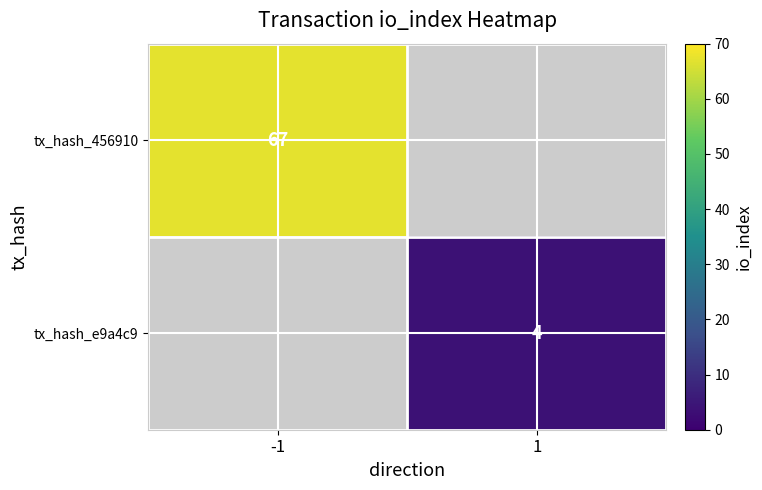

The tx_hash_e9a4c9 series shows 5 at 1. True or false?

False